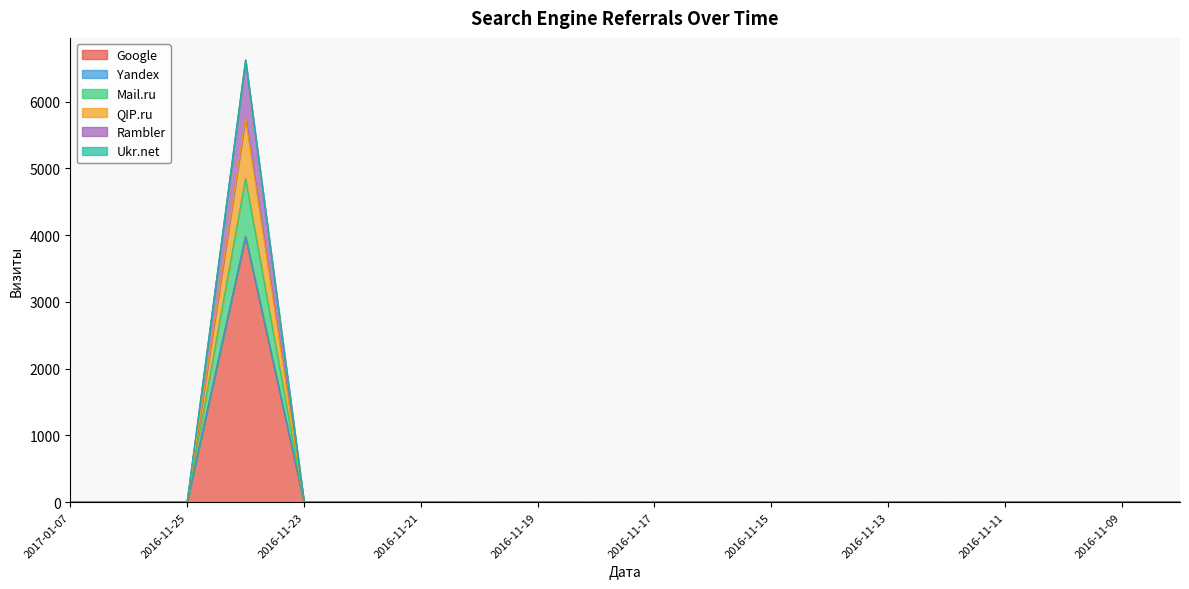

What is the label of the 7th point from the left?

2016-11-21